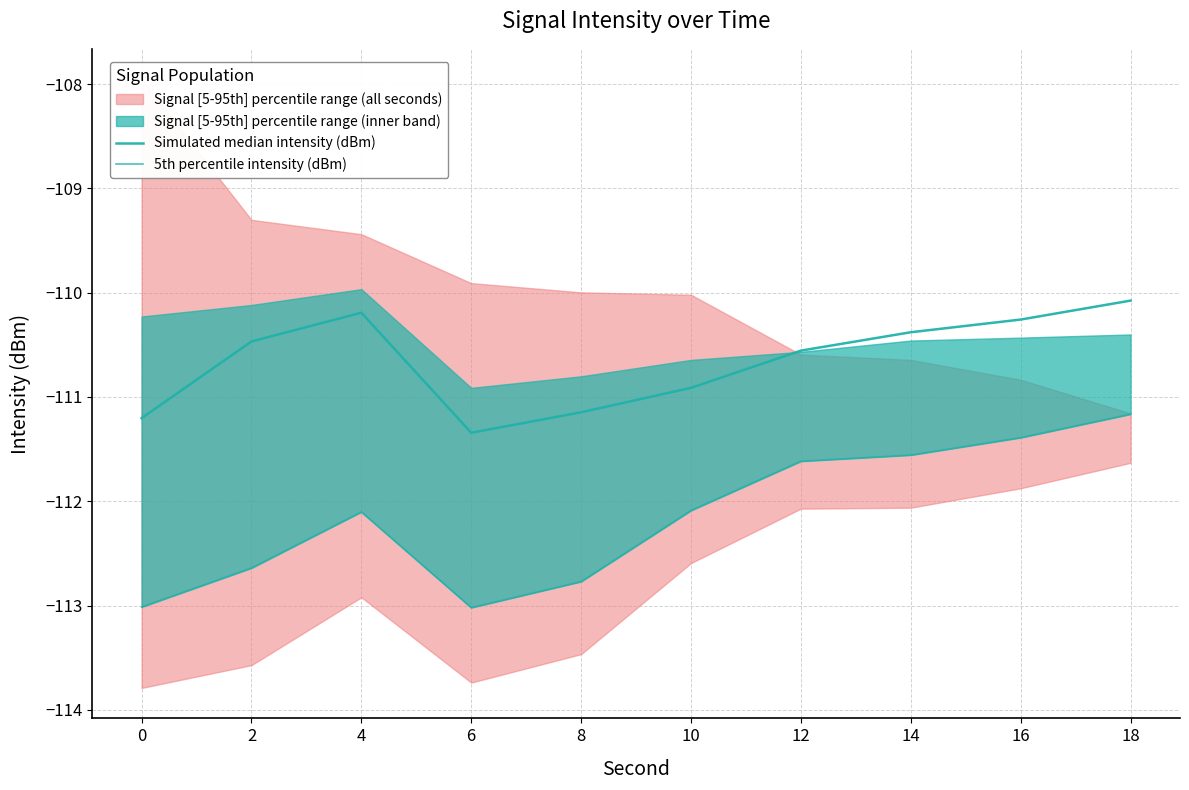

In 5th percentile intensity (dBm), how many points are higher than both neighbors (excluding endpoints)?

1